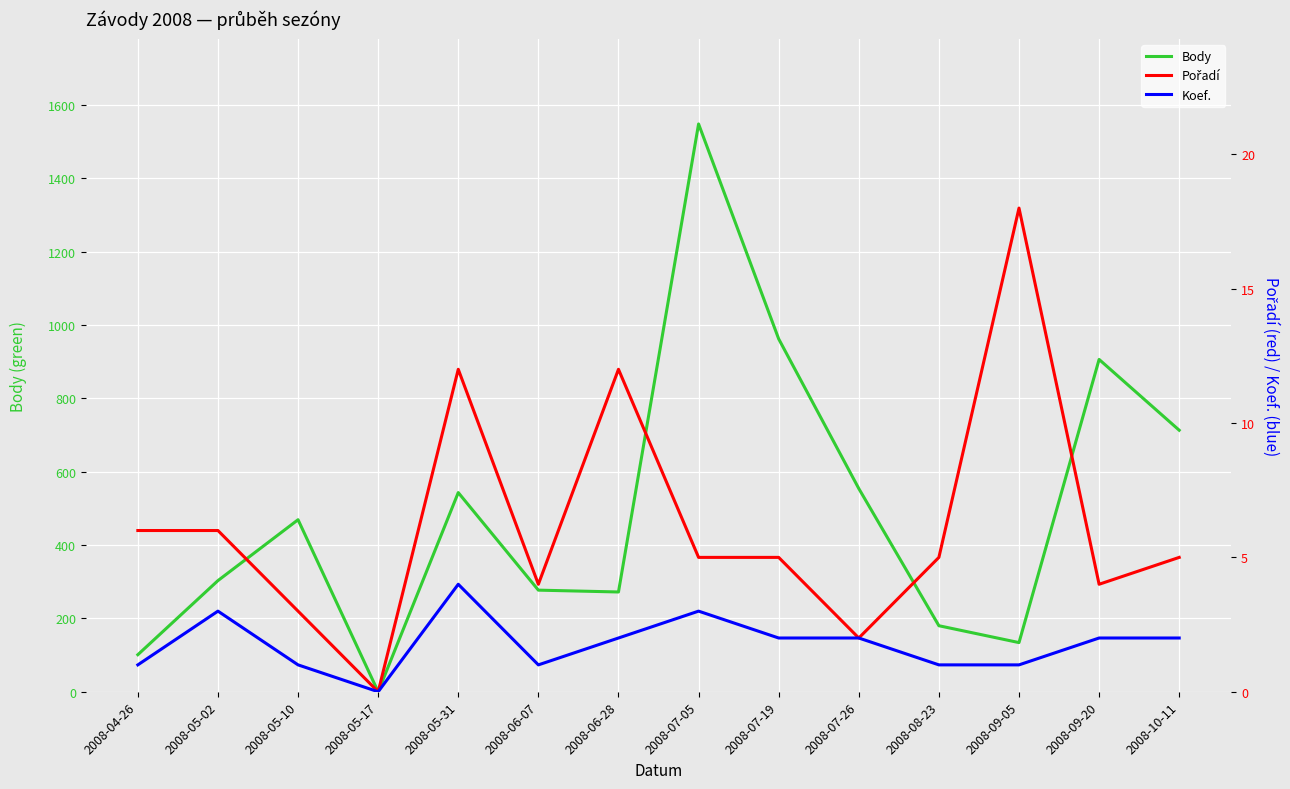

Reading left to right, transcribe all the data shown in this chart.

Body: 101	303	469	0	543	277	272	1548	962	554	180	134	906	713
Pořadí: 6	6	3	0	12	4	12	5	5	2	5	18	4	5
Koef.: 1	3	1	0	4	1	2	3	2	2	1	1	2	2